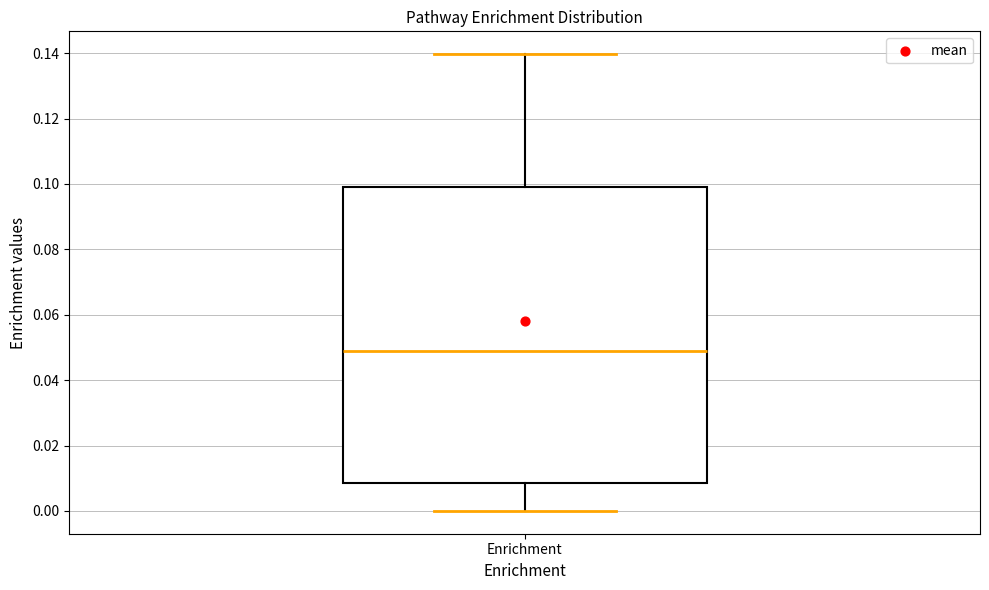

Read this box plot against the y-axis: the position of the median line, the range covered by the box, and the ends of both whiskers. The values are not printed on the chart, so give them approximately, as read against the axis.

median 0.048, box 0.008 to 0.098, whiskers 0.000 to 0.140